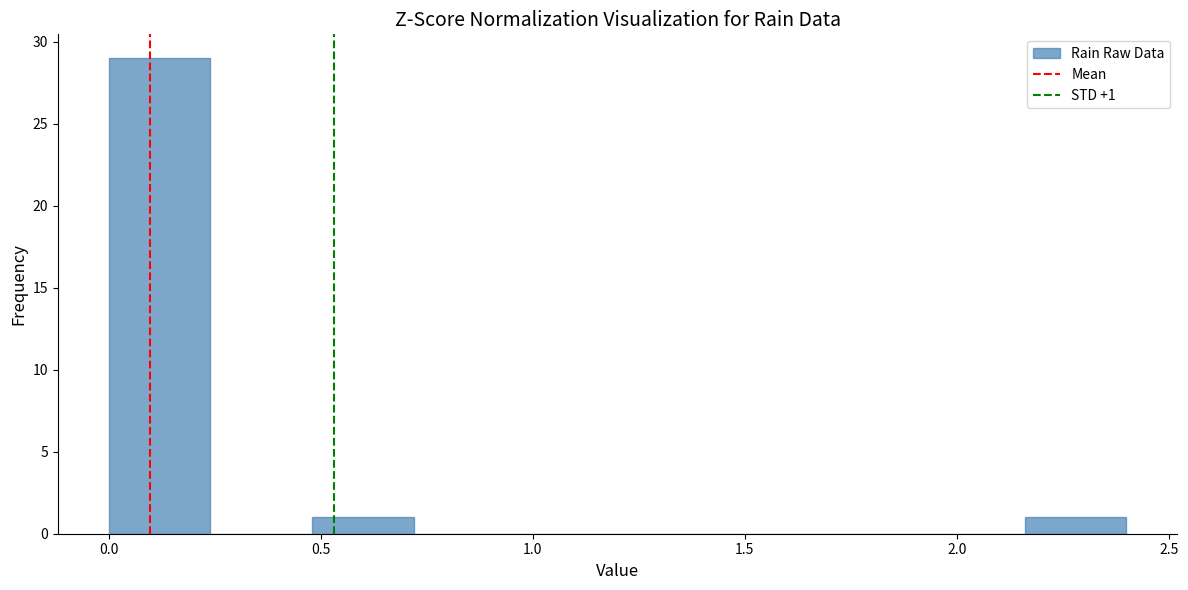

Over which range of the x-axis is the bar tallest?

0.00 to 0.24